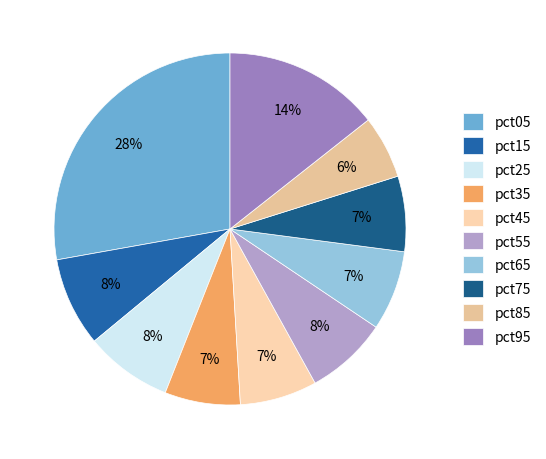

What percentage is the pct05 slice, to the nearest percent?

28%